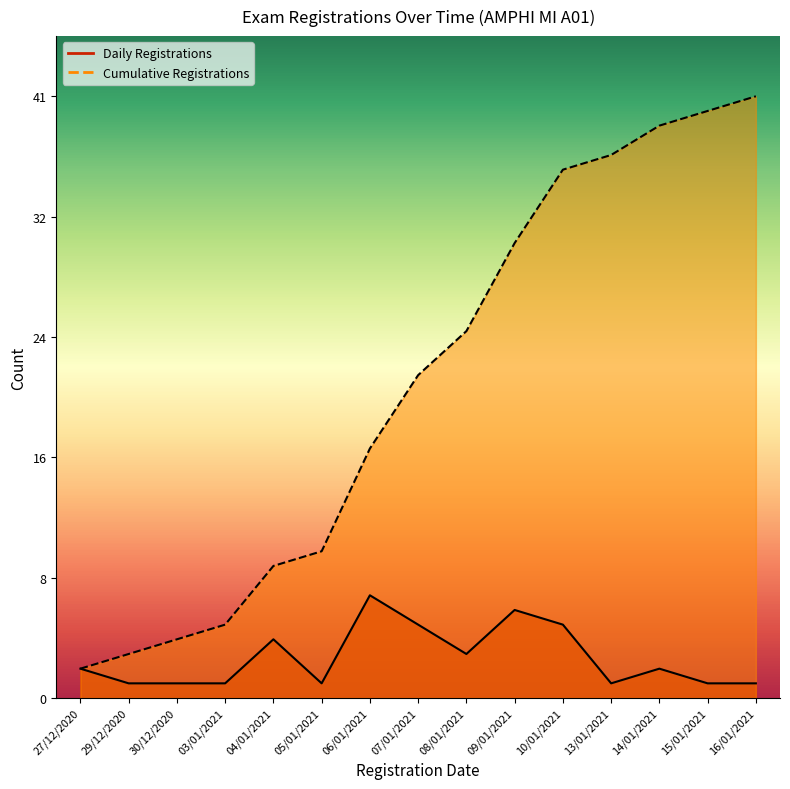

True or false: Cumulative Registrations and Daily Registrations intersect in this chart.

False